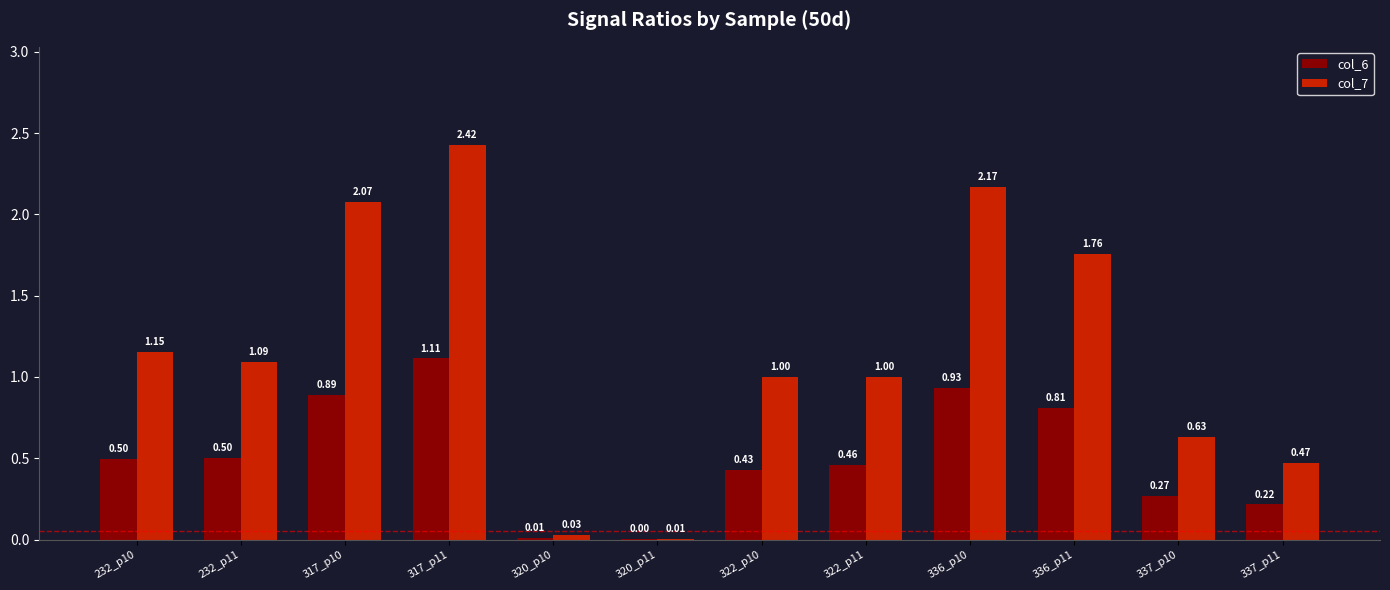

Which series has the largest total across all categories?

col_7